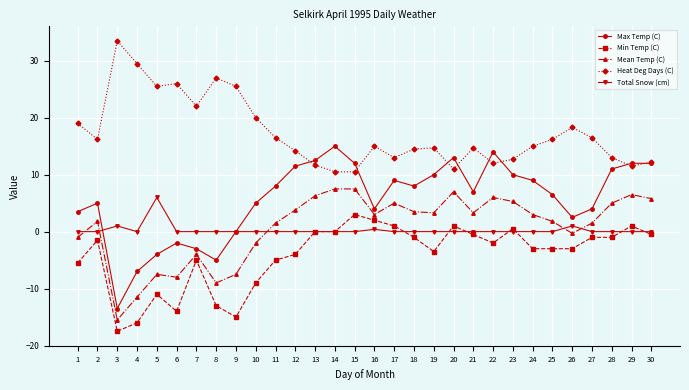

How many data points does each series have?

30